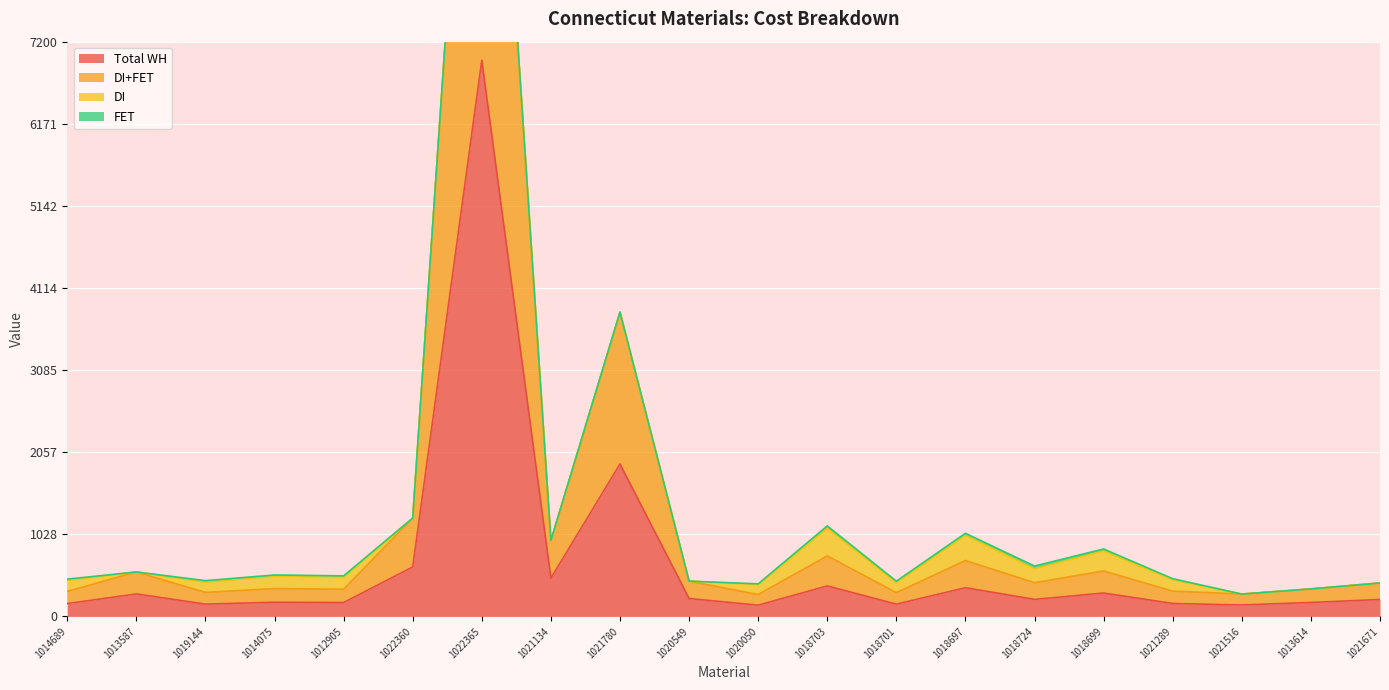

Where is the first local minimum for DI+FET?

1019144